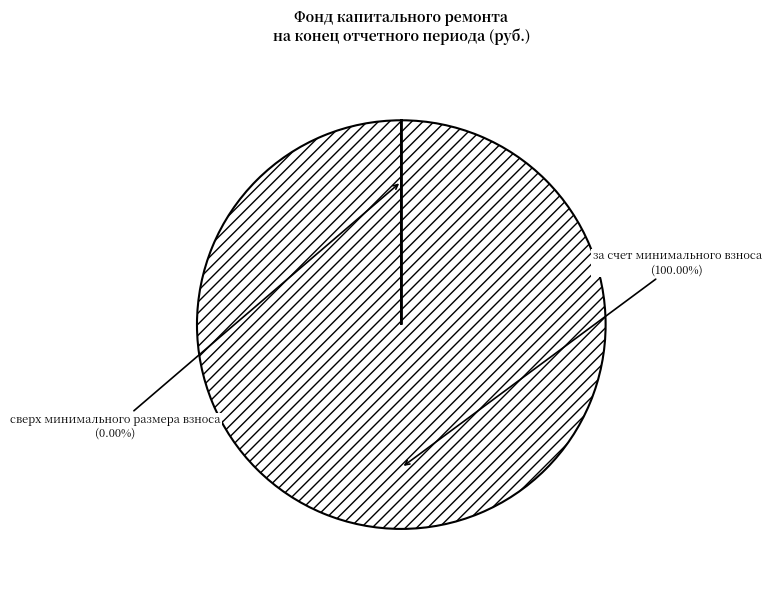

How many slices are in this pie chart?

2